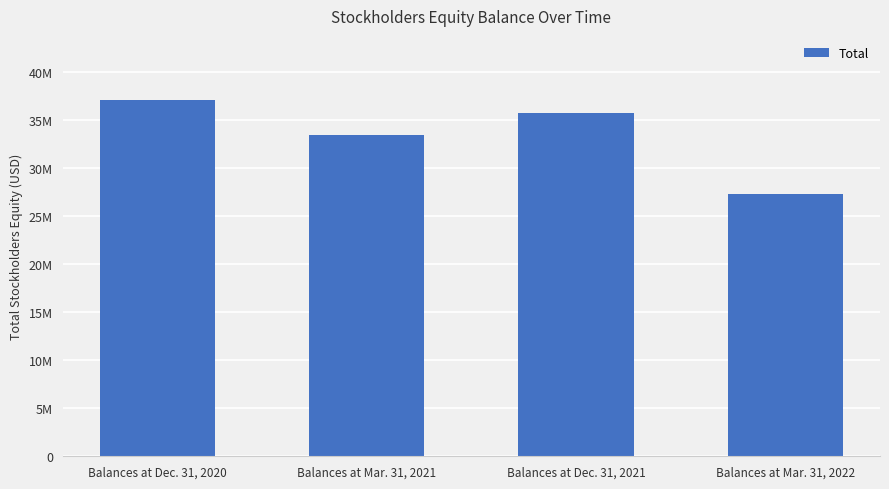

At which category does the chart reach its minimum across all series?

Balances at Mar. 31, 2022